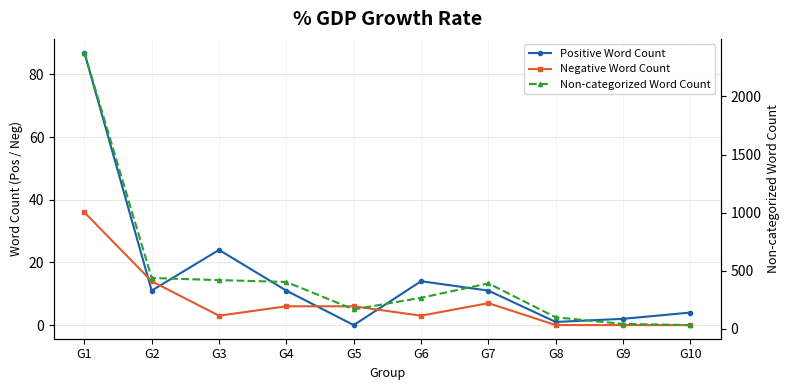

What is the value of the Positive Word Count point at the 4th from the left?

11